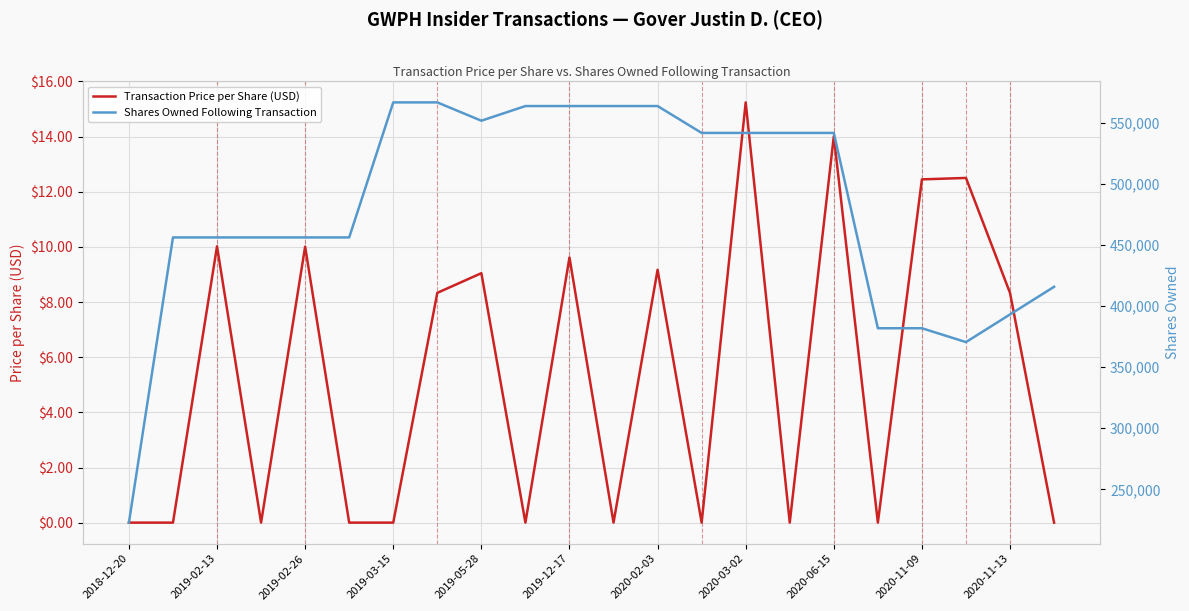

What is the difference between the maximum and minimum values in the Shares Owned Following Transaction series?

343740.0